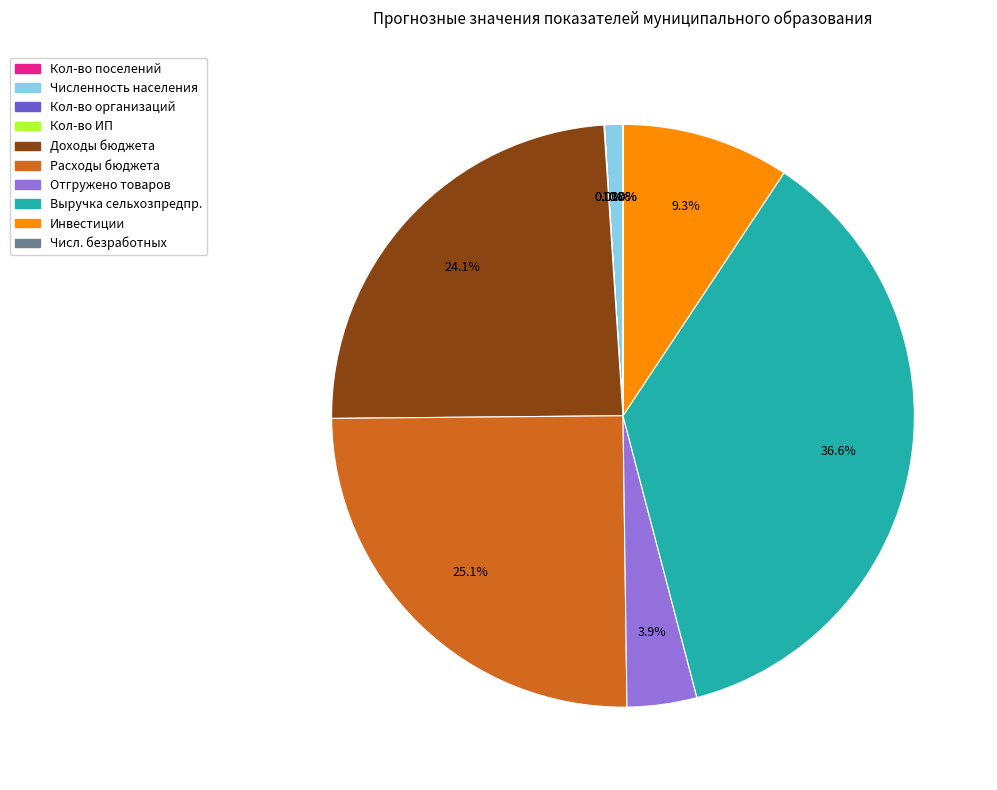

Is there any slice that represents more than half of the pie?

No